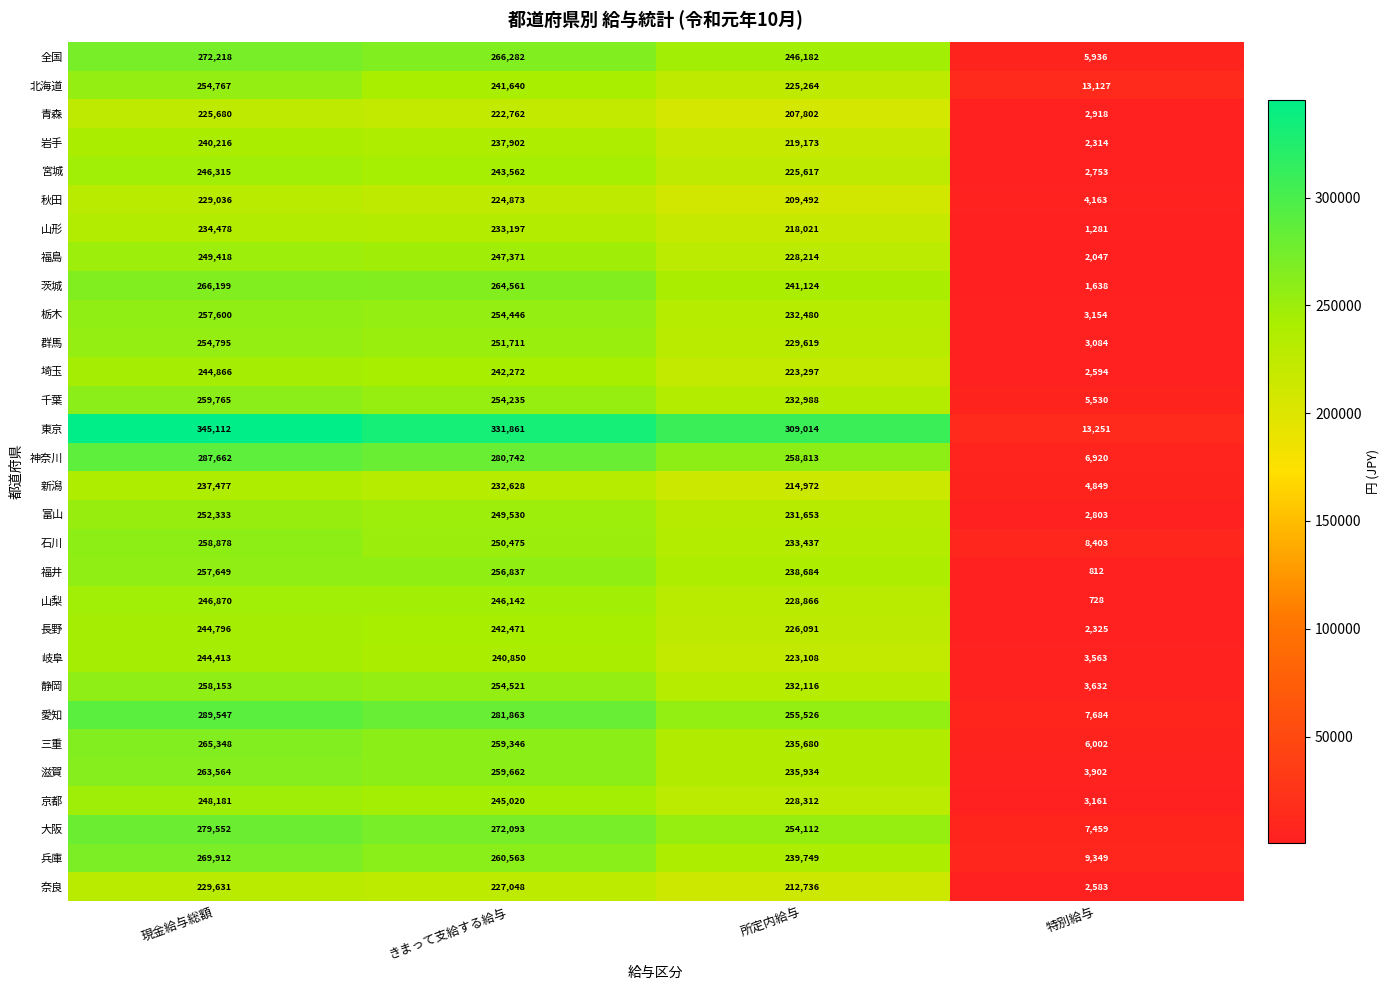

Where does the 群馬 series first go above 251711?

現金給与総額